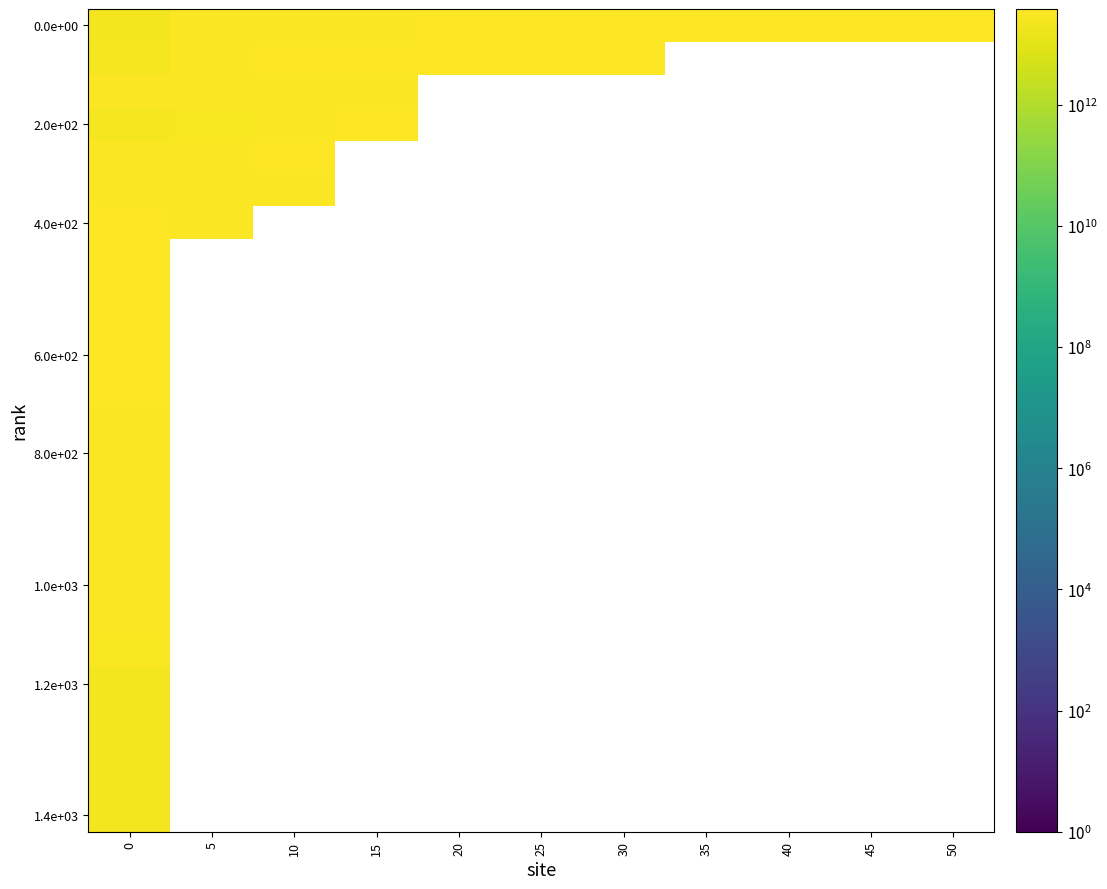

At how many categories does at least one series exceed 27266921051915?

11